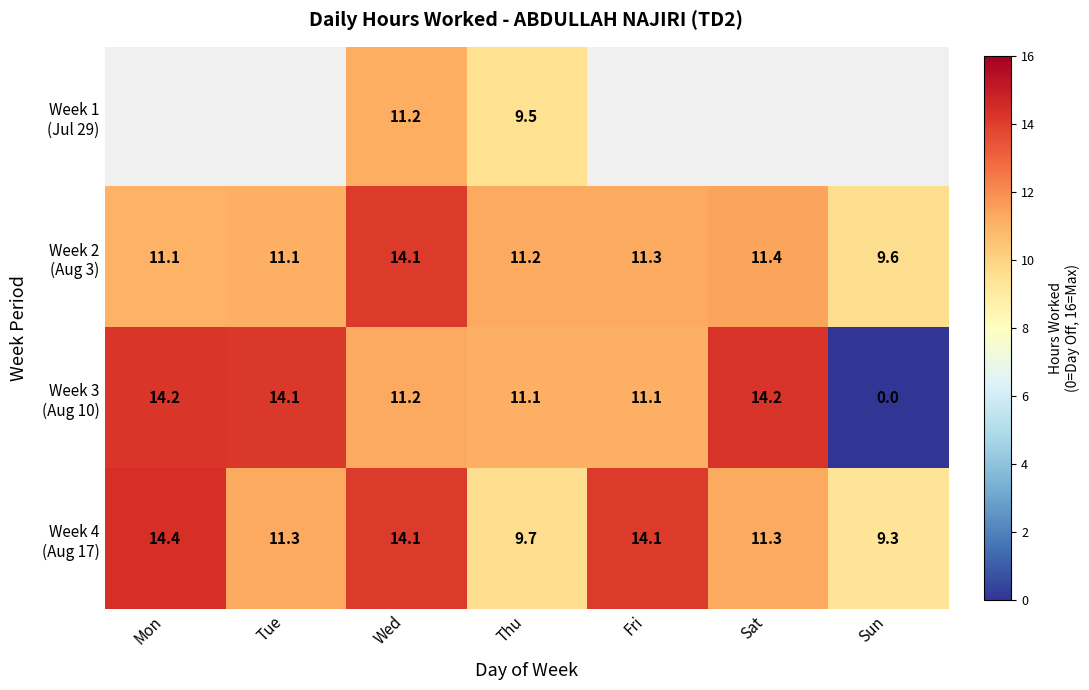

Which has a higher value, Sun or Thu?

Thu